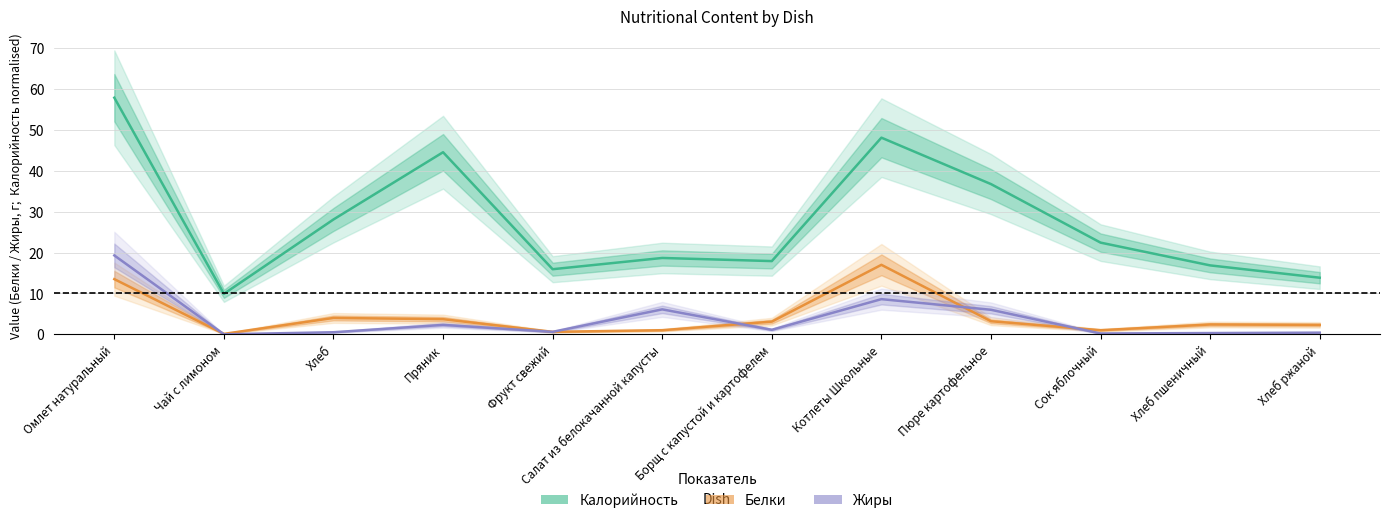

List the labels in order of Жиры value, smallest first.

Чай с лимоном, Сок яблочный, Хлеб пшеничный, Хлеб ржаной, Хлеб, Фрукт свежий, Борщ с капустой и картофелем, Пряник, Пюре картофельное, Салат из белокачанной капусты, Котлеты Школьные, Омлет натуральный